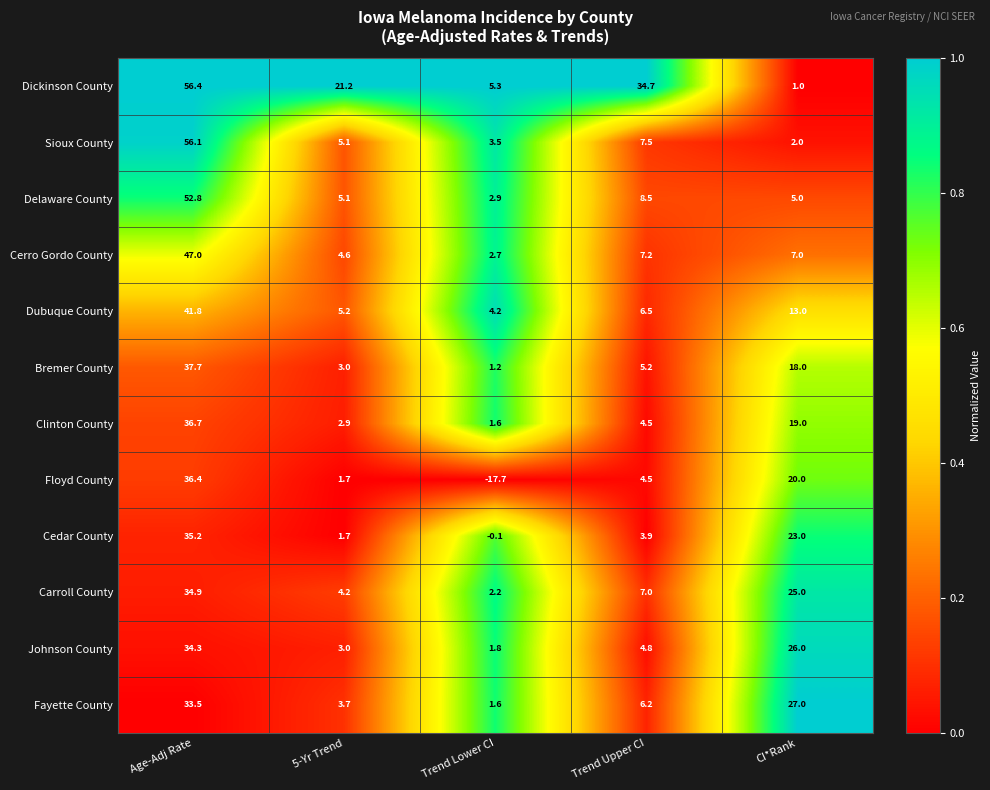

Which series changed the most between Age-Adj Rate and CI*Rank?

Dickinson County